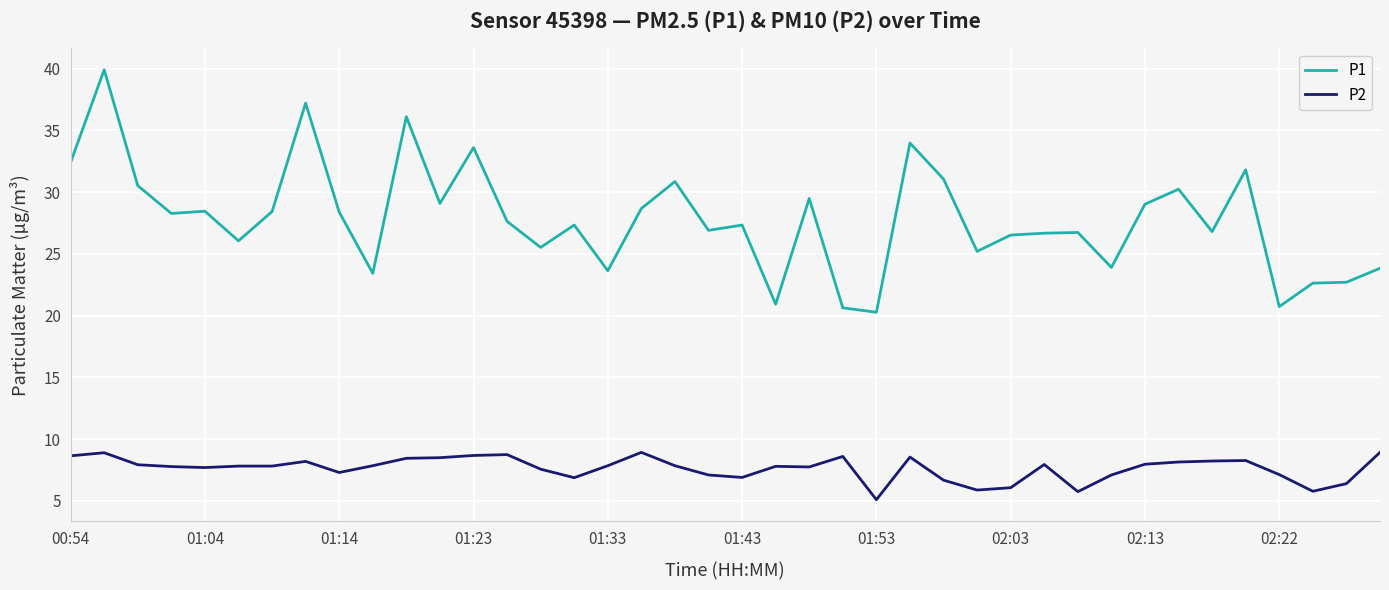

What is the minimum value shown in the chart?

5.1